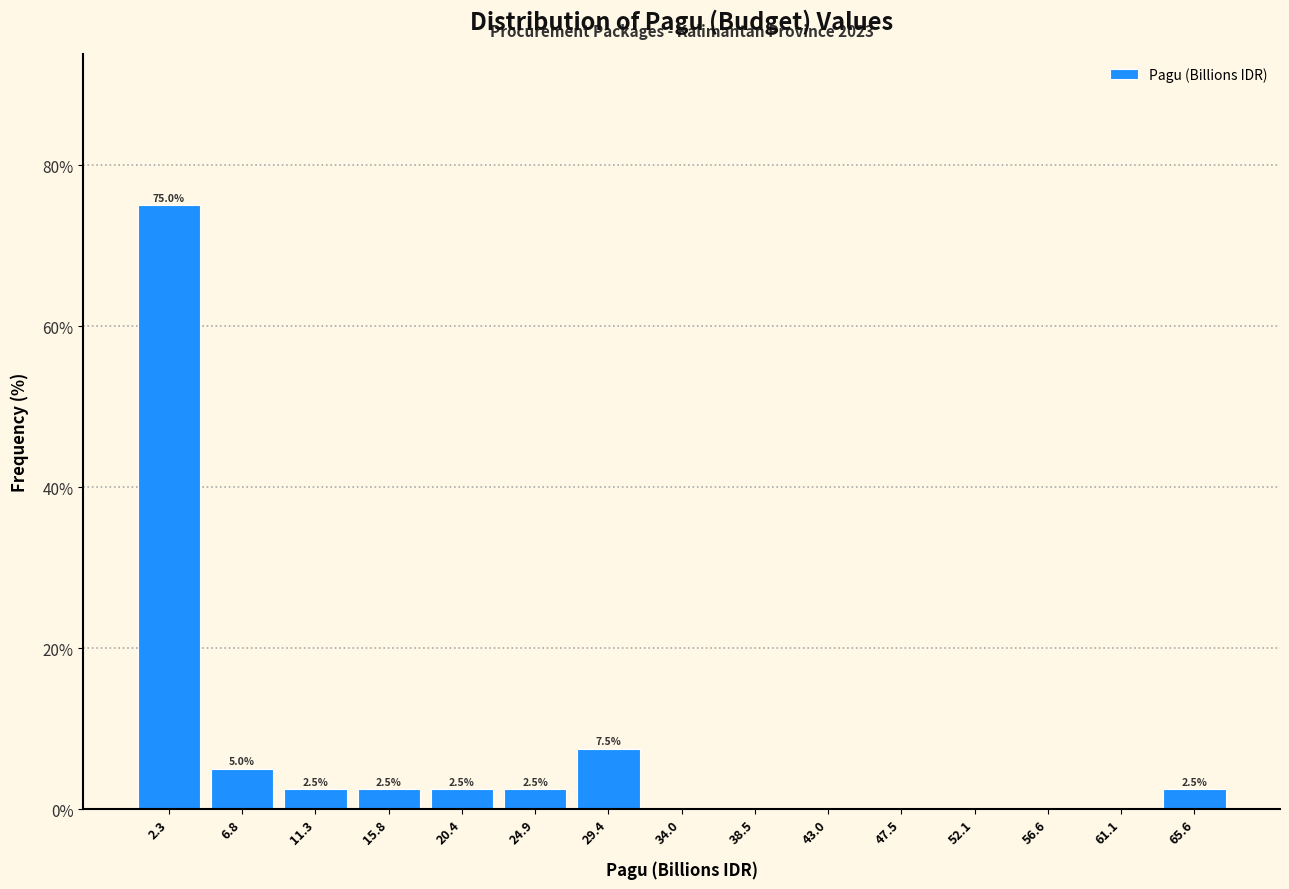

Over which range of the x-axis is the bar tallest?

0.0 to 4.5